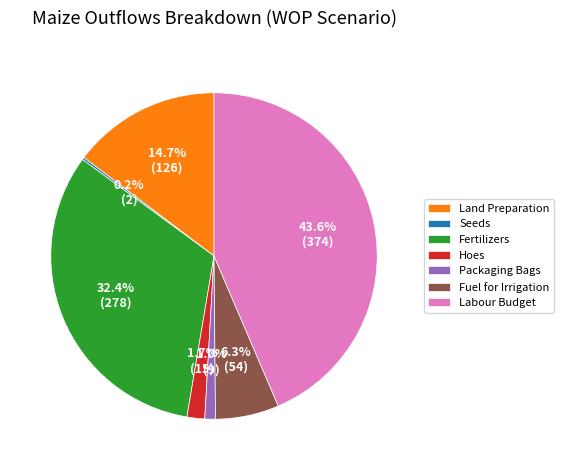

Combined, what portion of the pie is Fertilizers and Fuel for Irrigation?

38.7%